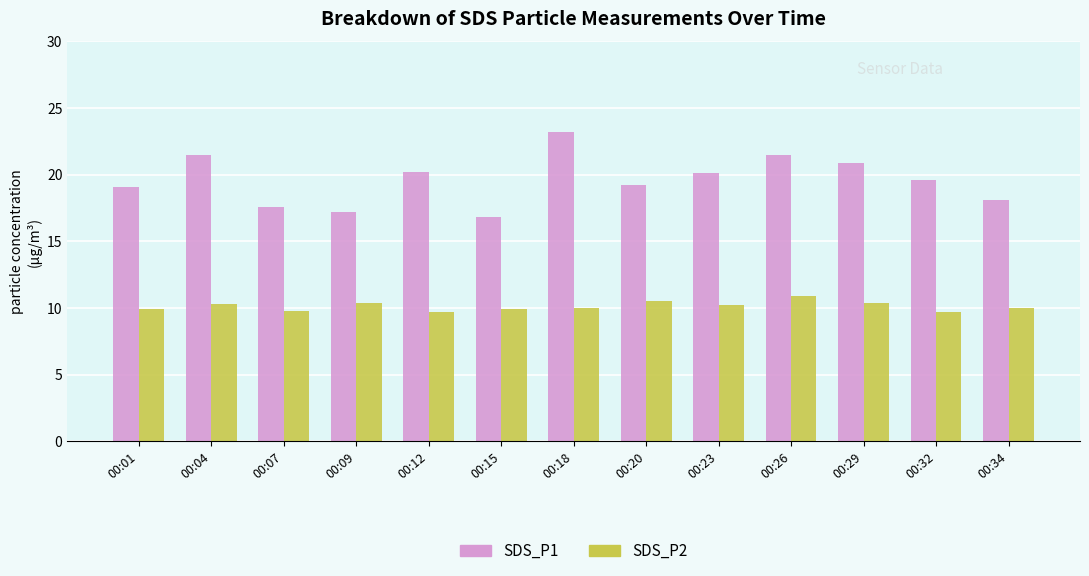

Rank the series by their average value, from highest to lowest.

SDS_P1, SDS_P2